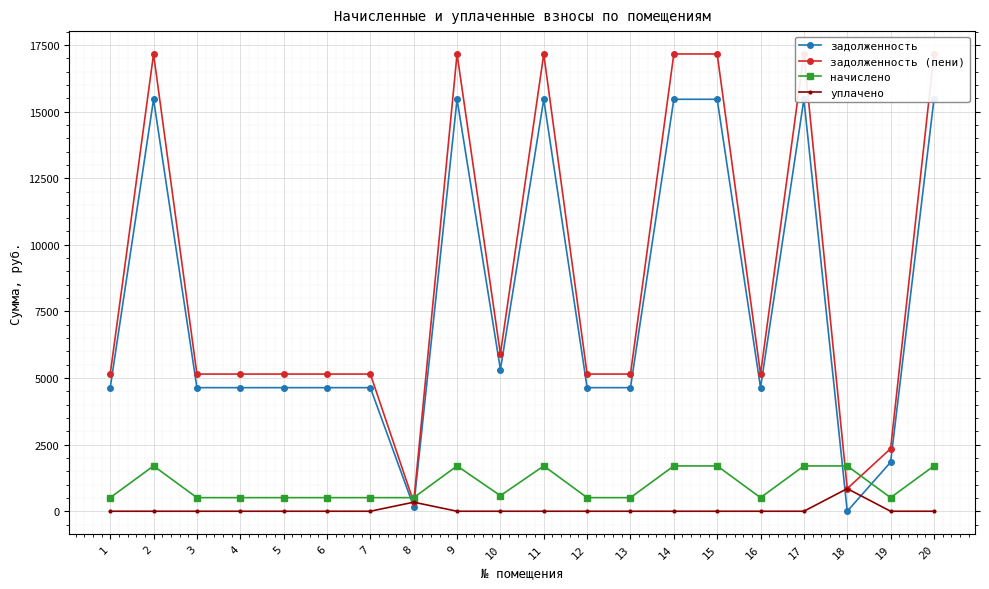

Is it true that задолженность equals 4638.6 at 4?

True